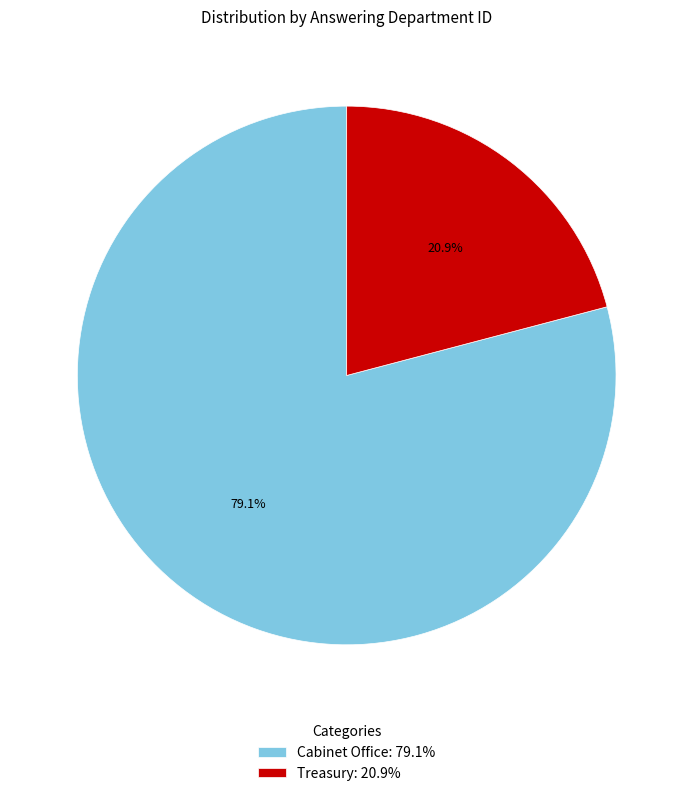

What is the largest slice in the pie chart?

Cabinet Office